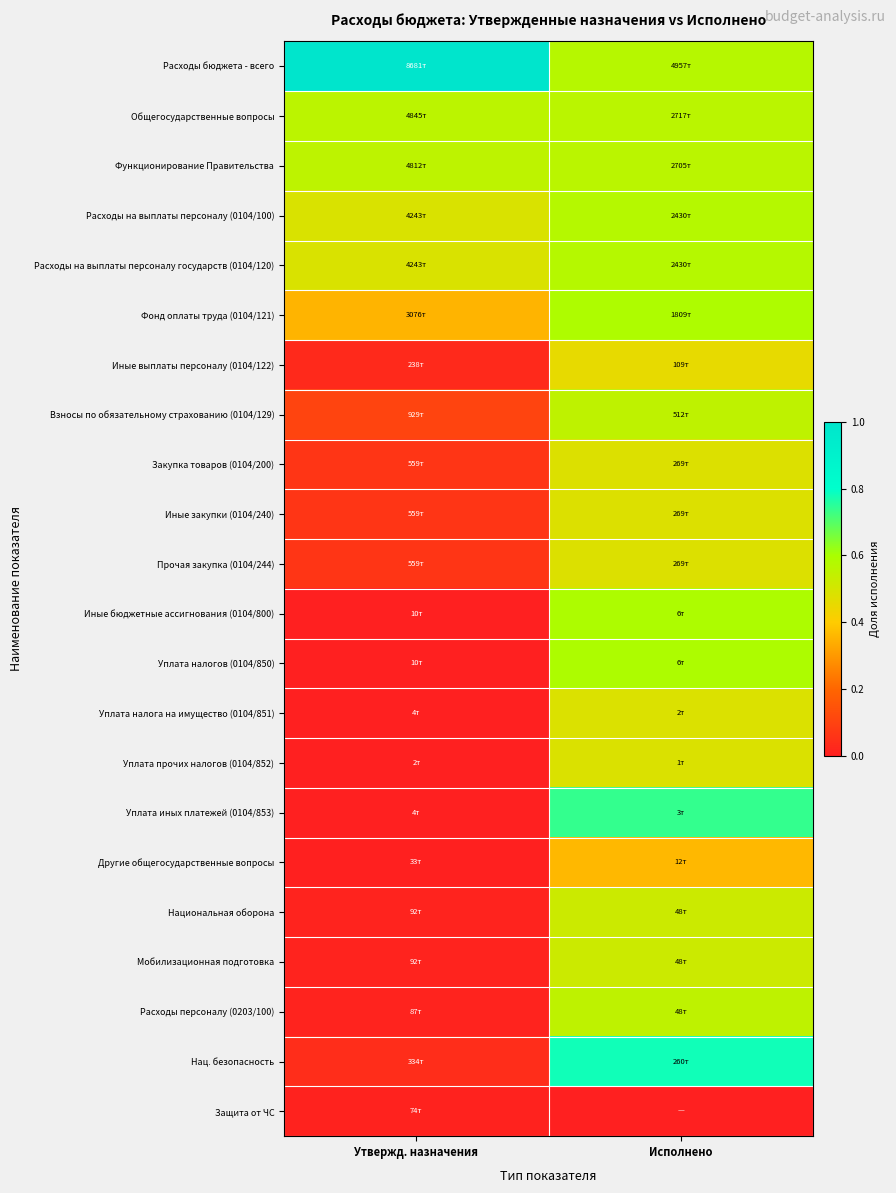

What is the greatest value displayed?

1.0